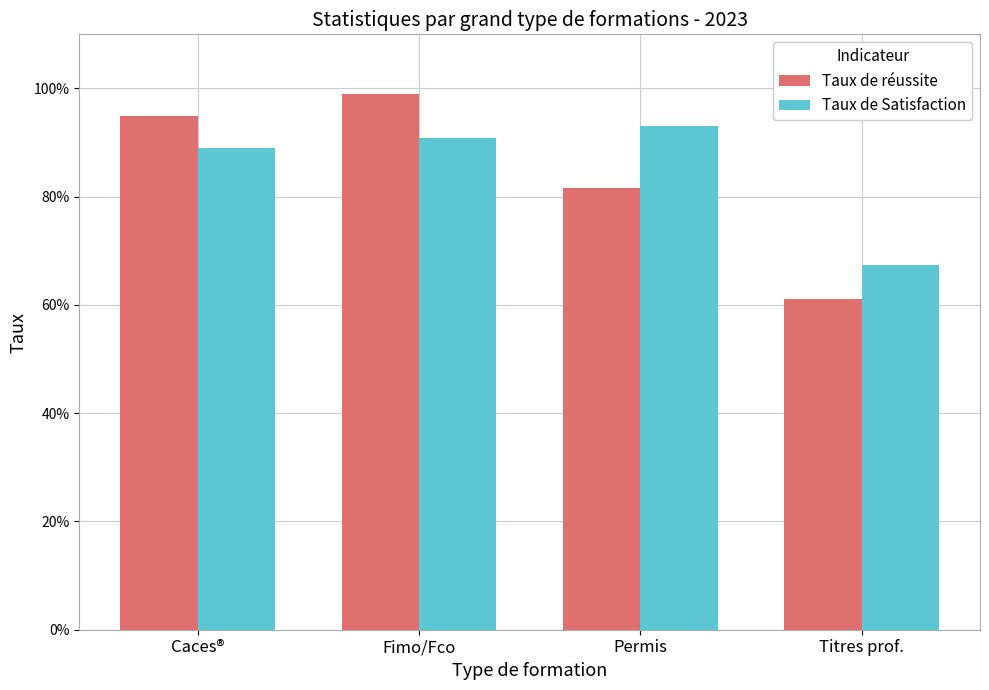

Where is Taux de réussite nearest to the value 0?

Titres prof.